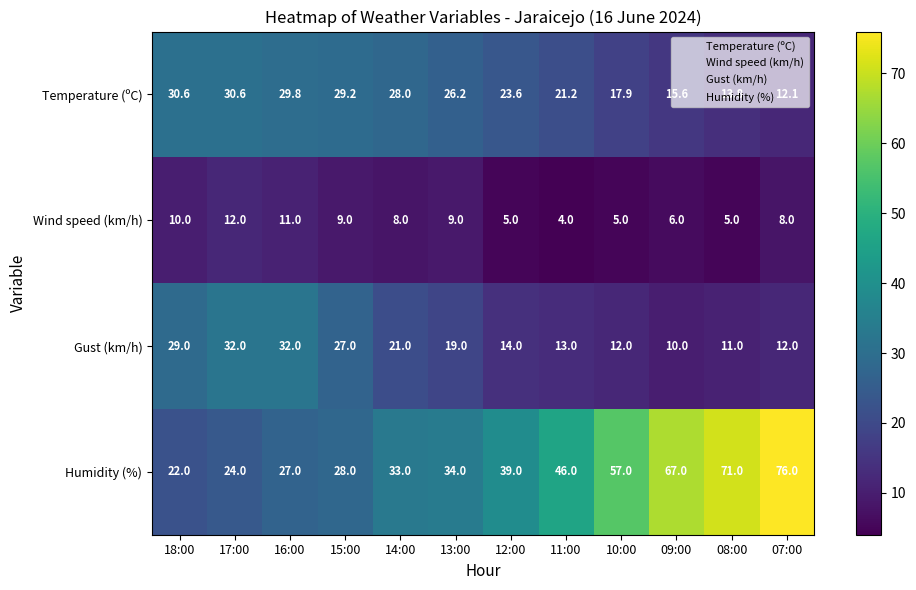

What is the spread (max minus min) of values at 11:00?

42.0